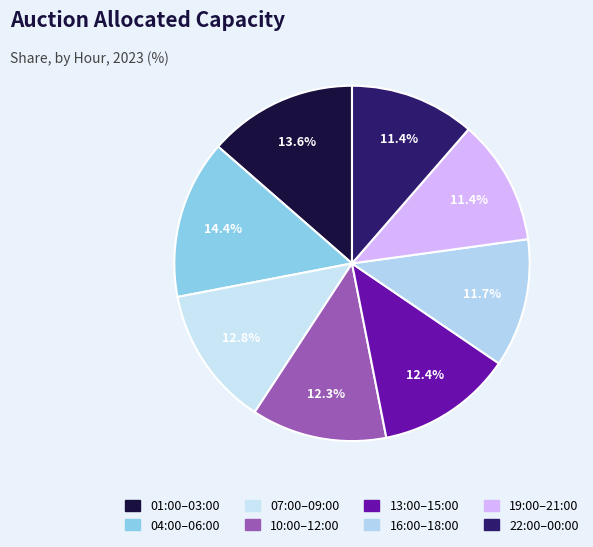

How many segments does this pie chart have?

8